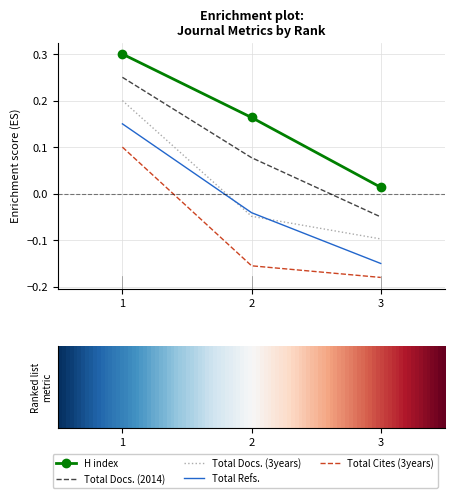

Count the number of categories in the chart.

3